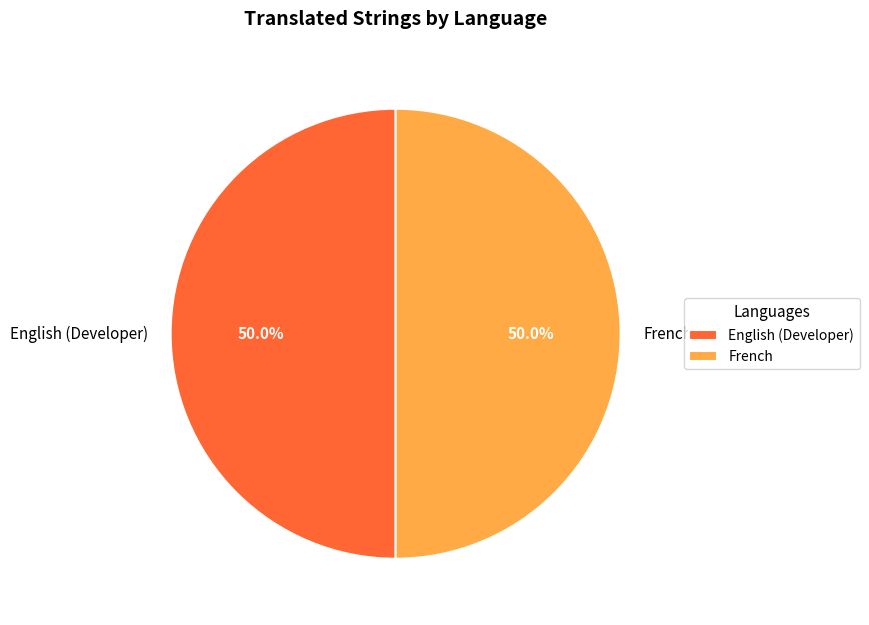

How much of the chart is everything except English (Developer)?

50.0%